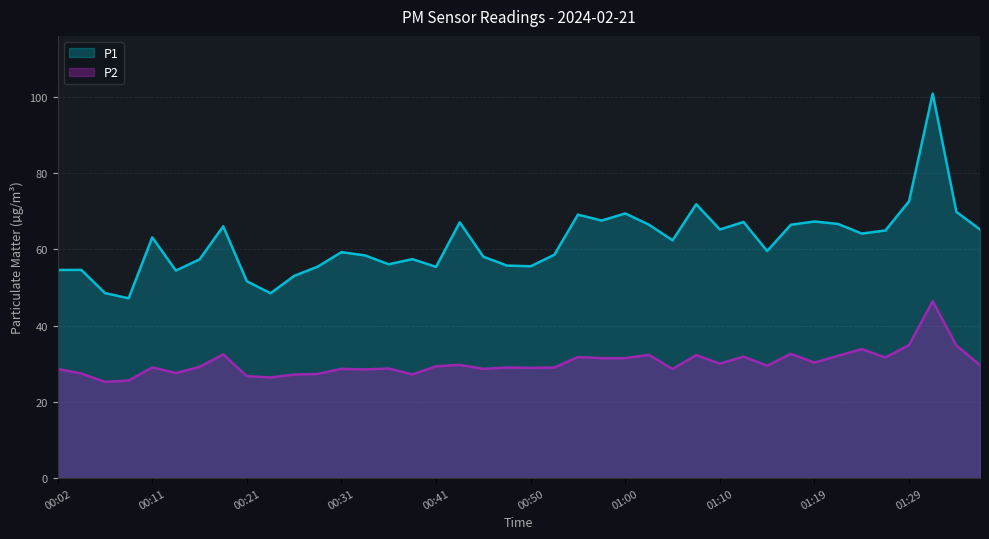

The value of P1 at 01:12 is 16.9. True or false?

False